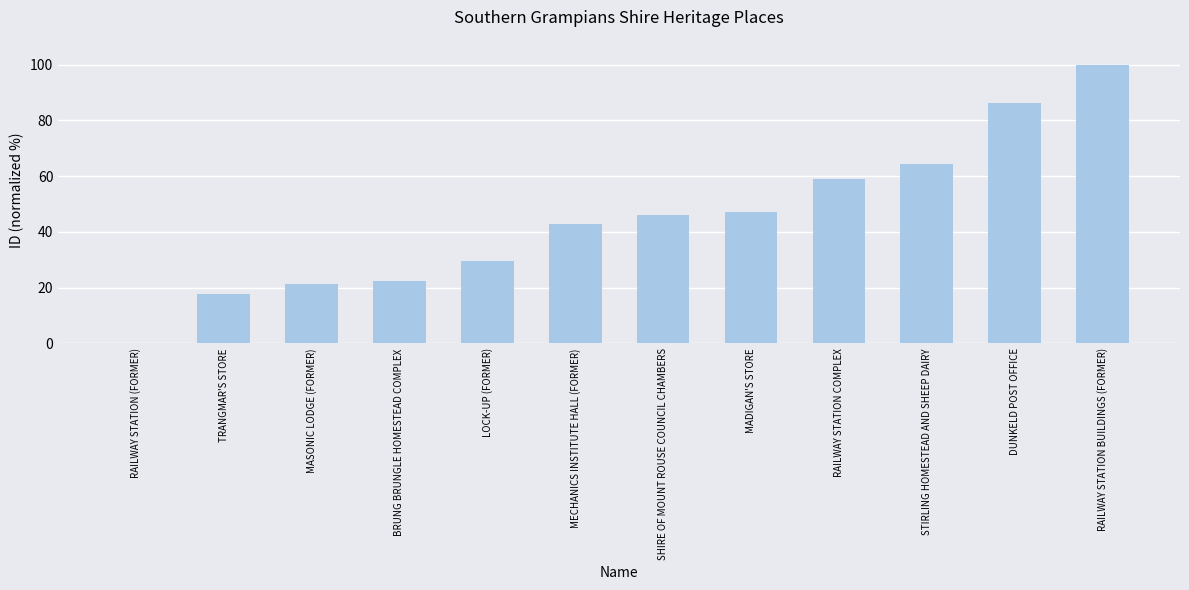

Does the chart contain stacked bars?

No